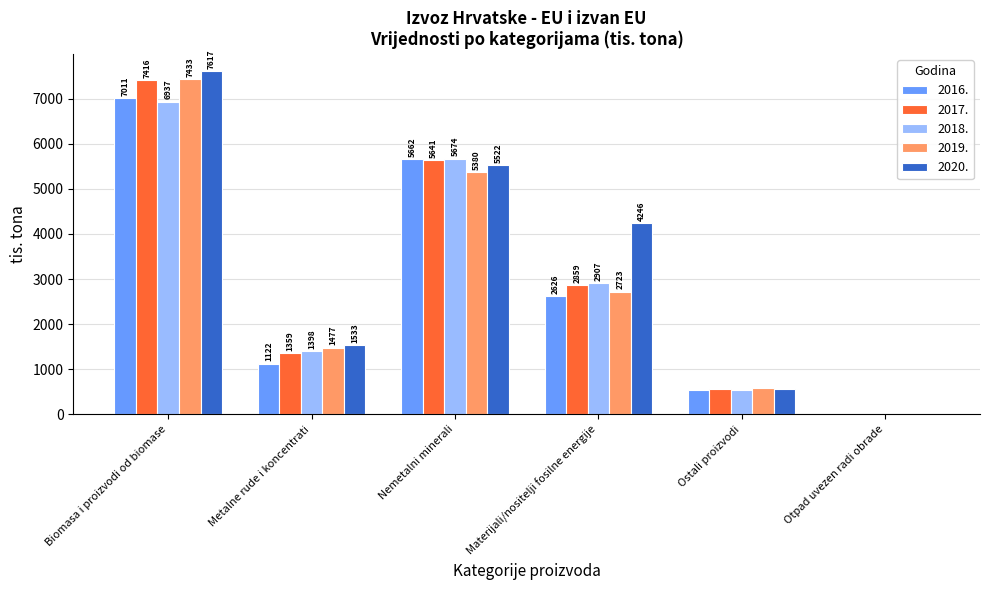

What are all the series names shown in the legend?

2016., 2017., 2018., 2019., 2020.